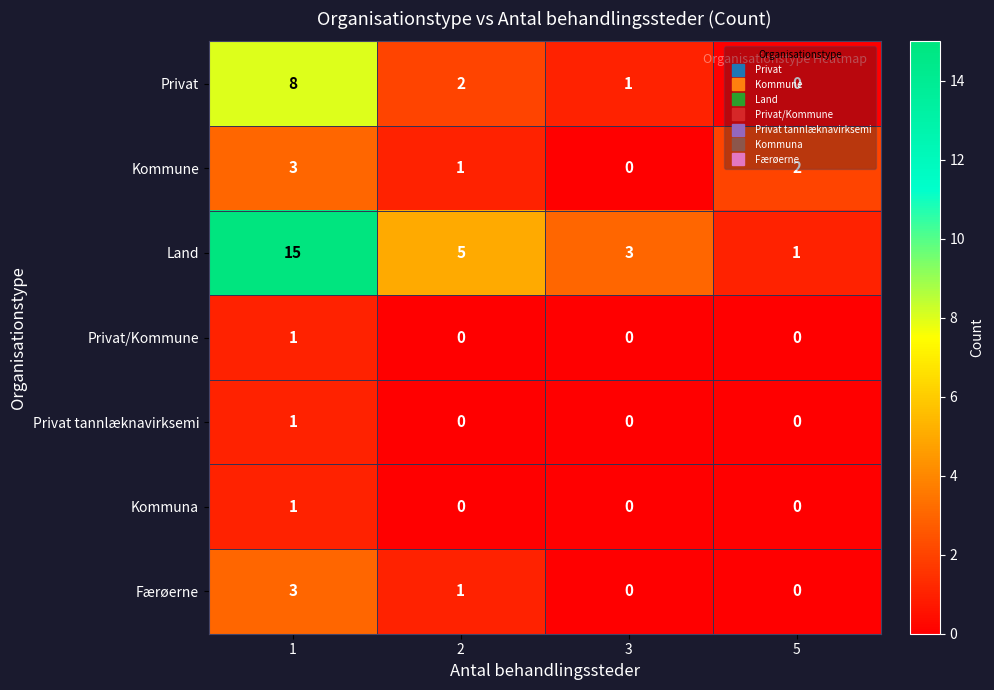

Count the Kommune values in the range 1 to 3.

3